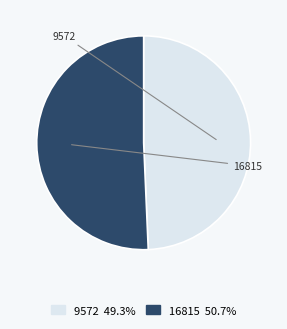

Rank the categories by value from highest to lowest.

16815, 9572